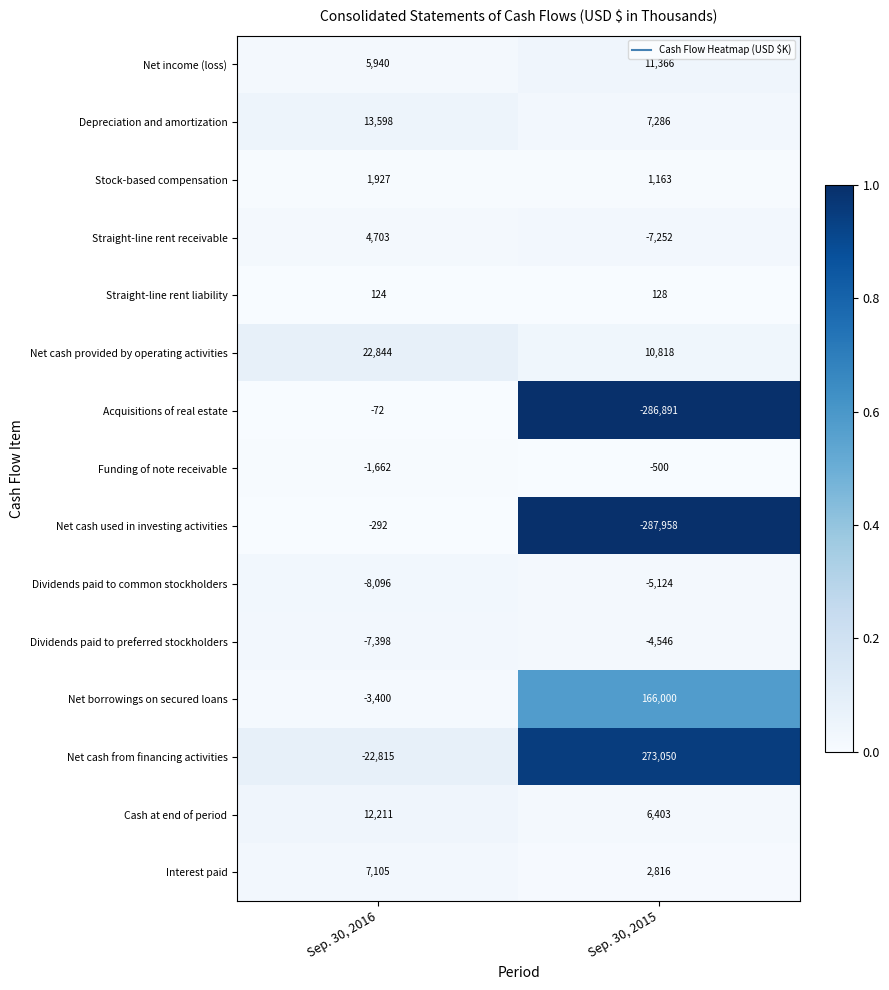

Which series has the largest total across all categories?

Net cash from financing activities